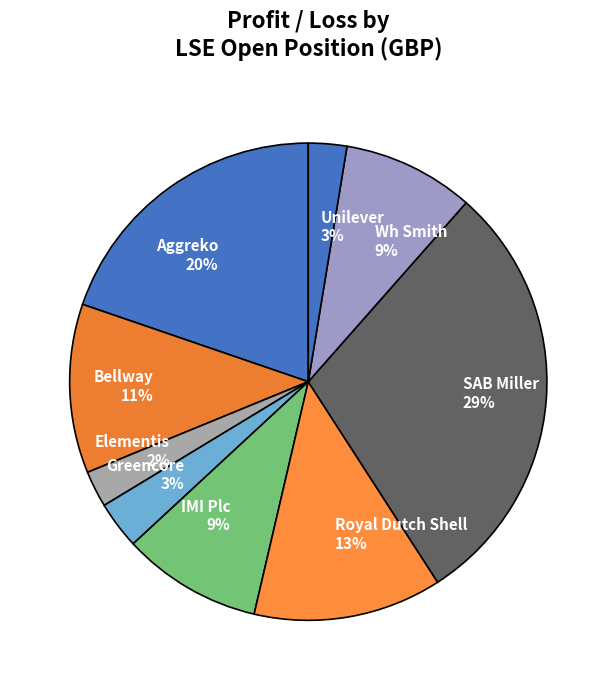

Which has a higher value, Elementis or IMI Plc?

IMI Plc